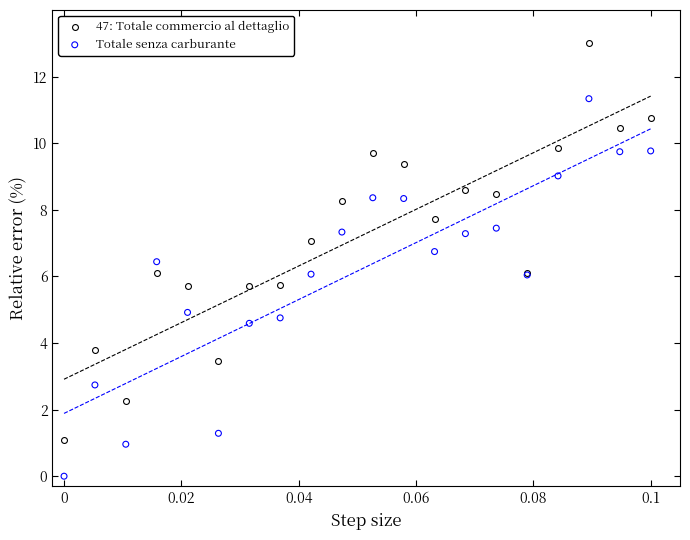

Which series reaches the maximum Y coordinate?

47: Totale commercio al dettaglio